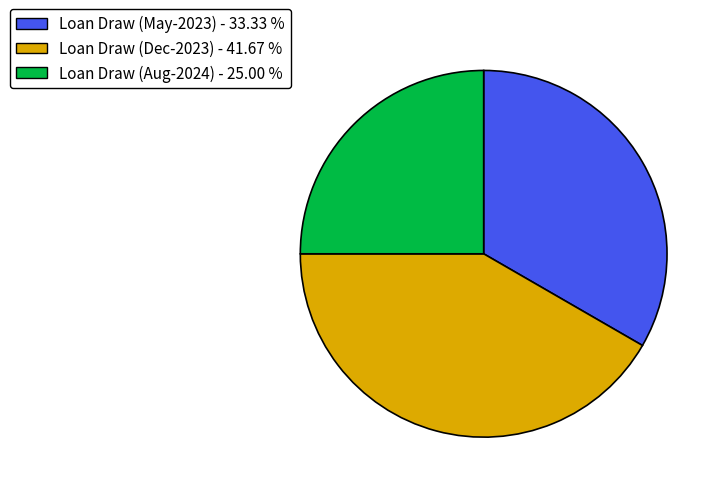

Is there a majority slice in this chart?

No